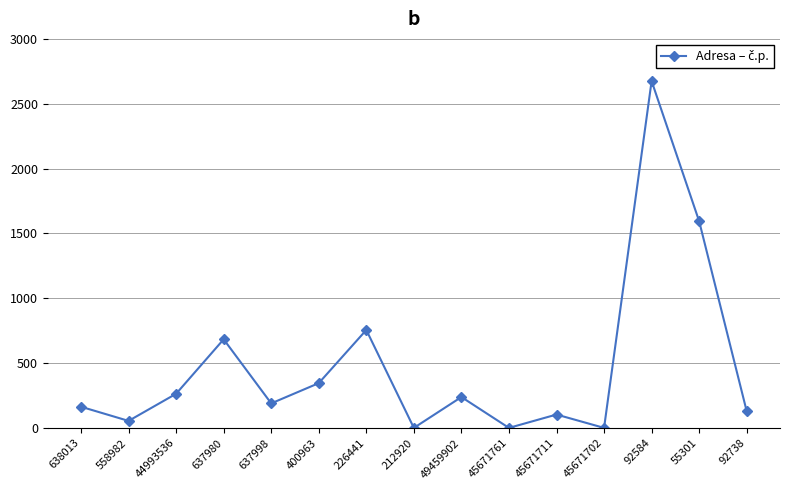

Where does the data first go above 190?

44993536